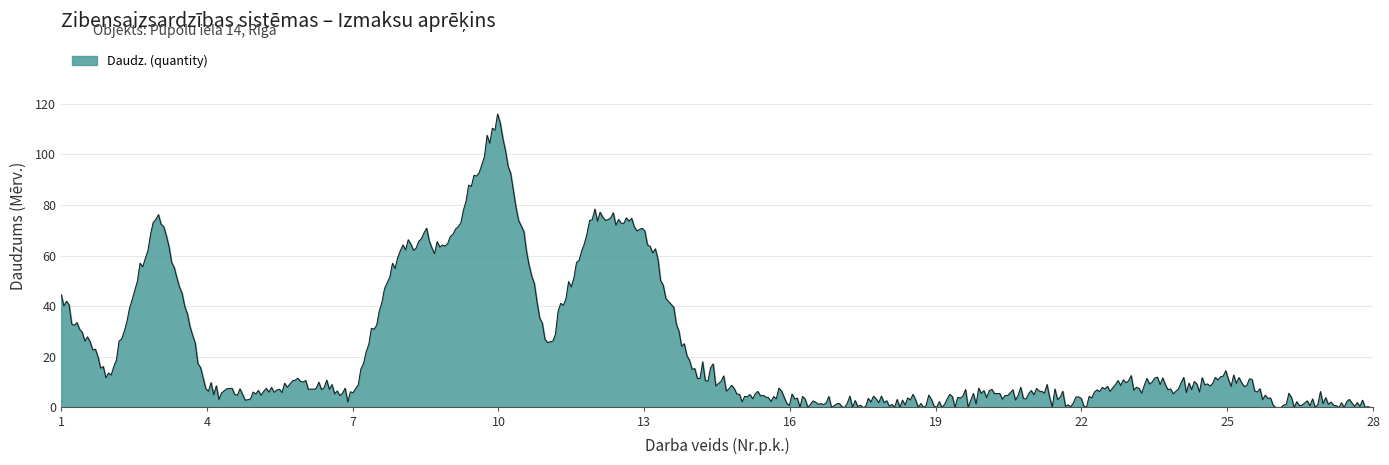

What is the maximum value shown in the chart?

116.0